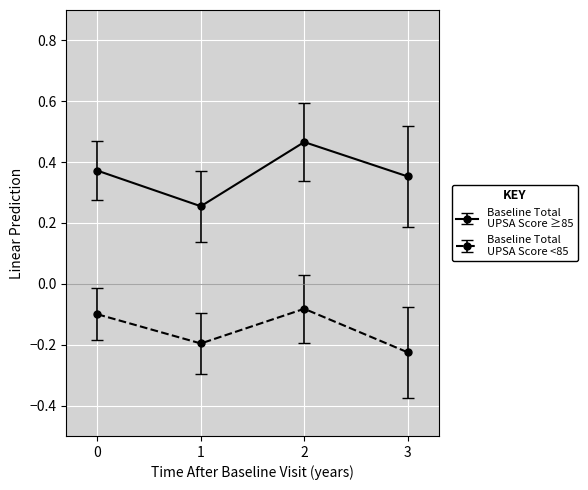

At which category does the chart reach its minimum across all series?

3